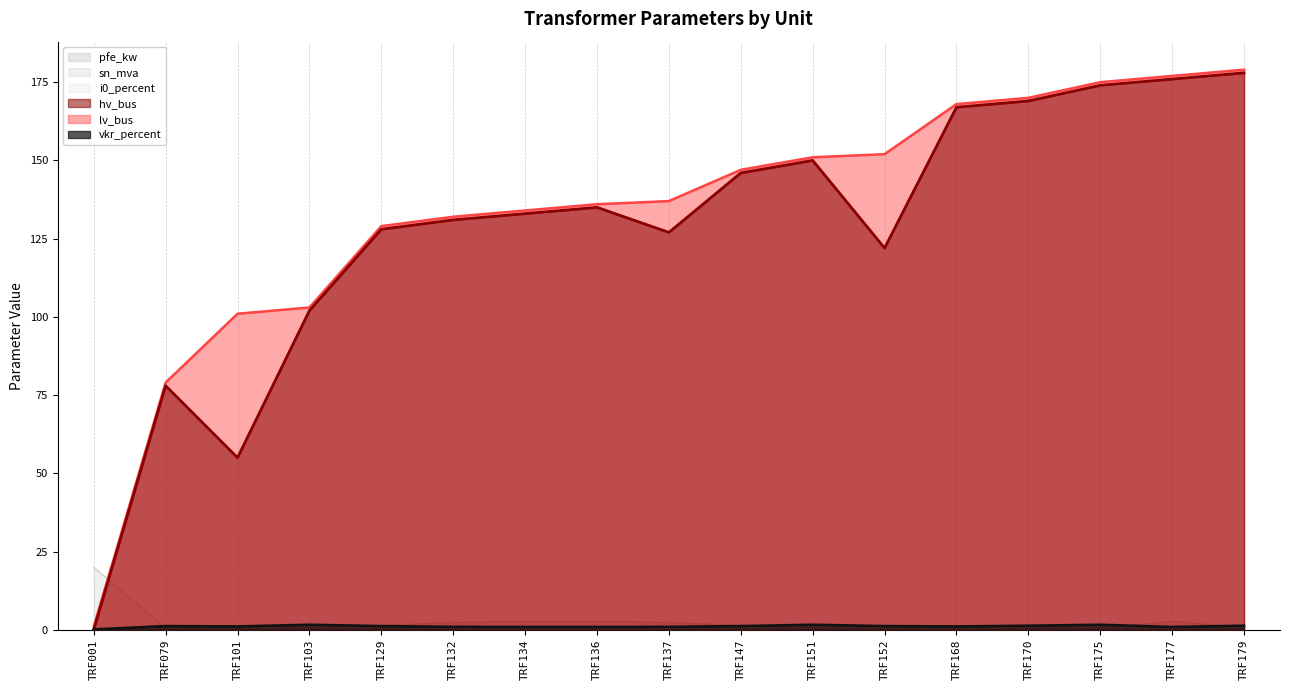

True or false: sn_mva has a value of 0.5 at TRF152.

True